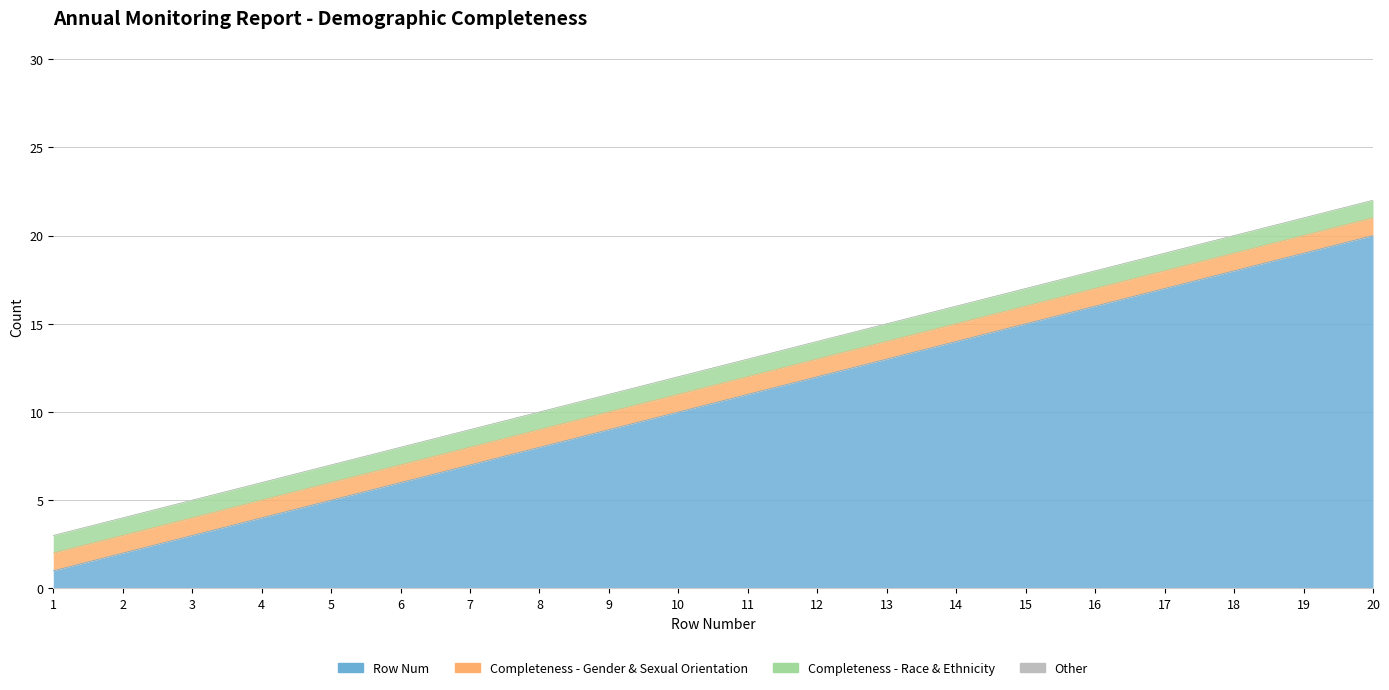

Reading right to left, what are all the values shown in this chart?

Row Num: 20	19	18	17	16	15	14	13	12	11	10	9	8	7	6	5	4	3	2	1
Completeness - Gender & Sexual Orientation: 1	1	1	1	1	1	1	1	1	1	1	1	1	1	1	1	1	1	1	1
Completeness - Race & Ethnicity: 1	1	1	1	1	1	1	1	1	1	1	1	1	1	1	1	1	1	1	1
Other: 0	0	0	0	0	0	0	0	0	0	0	0	0	0	0	0	0	0	0	0